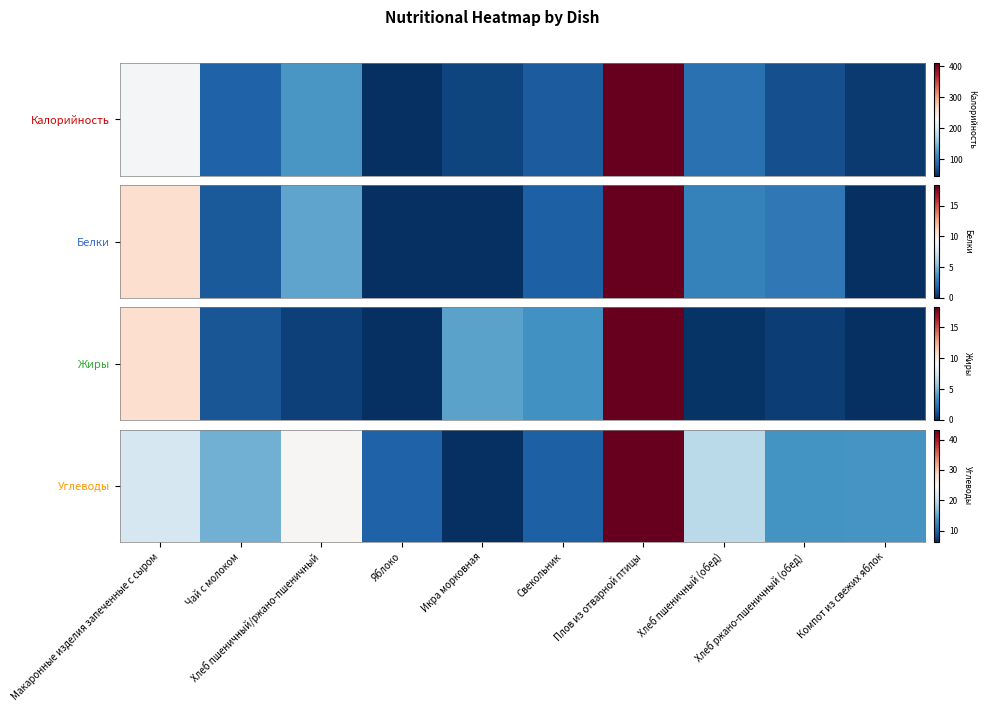

Which has a higher value, Свекольник or Плов из отварной птицы?

Плов из отварной птицы